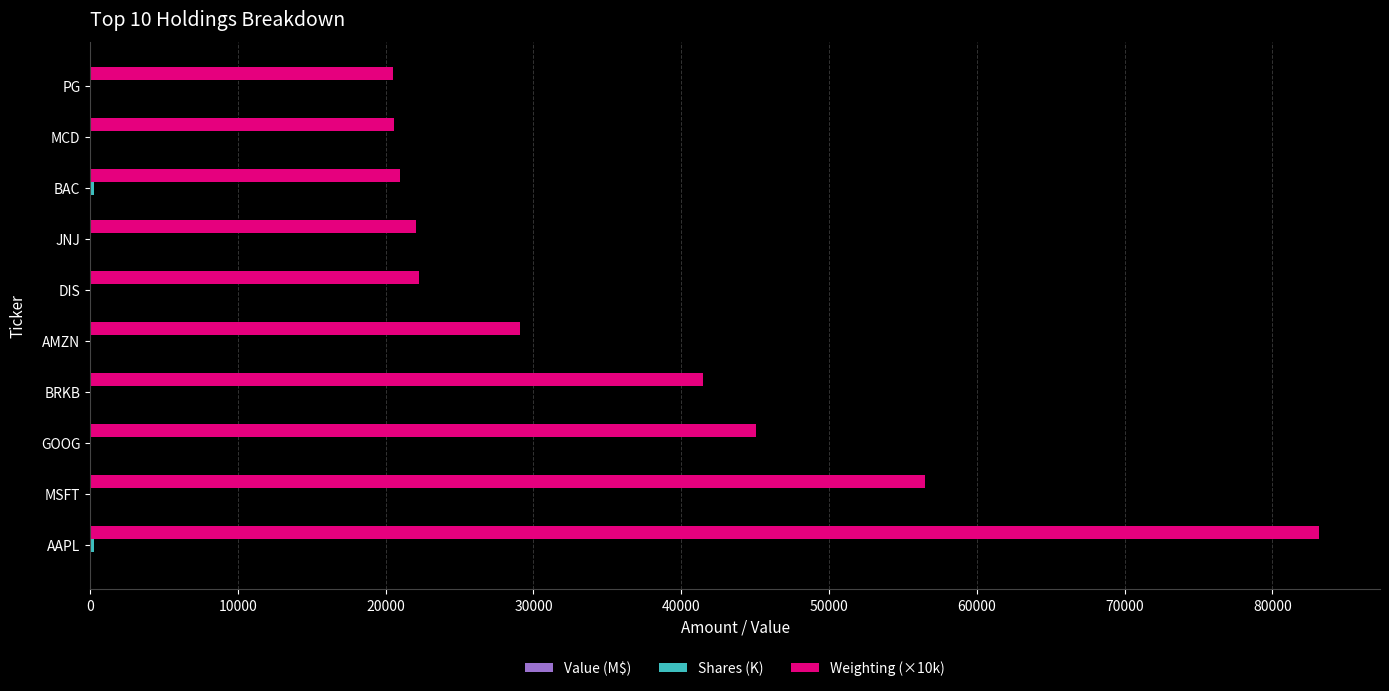

The value of Weighting (×10k) at GOOG is 66648.8. True or false?

False